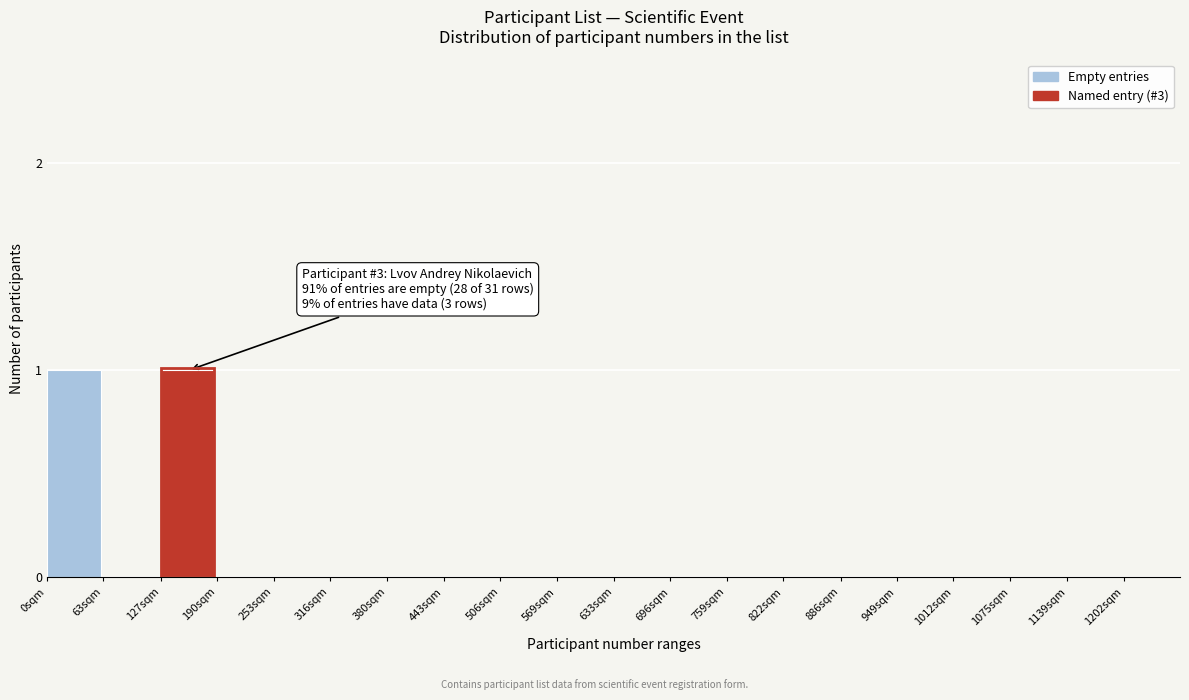

Reading left to right, what are all the values shown in this chart?

0sqm=1	63sqm=0	127sqm=1	190sqm=0	253sqm=0	316sqm=0	380sqm=0	443sqm=0	506sqm=0	569sqm=0	633sqm=0	696sqm=0	759sqm=0	822sqm=0	886sqm=0	949sqm=0	1012sqm=0	1075sqm=0	1139sqm=0	1202sqm=0